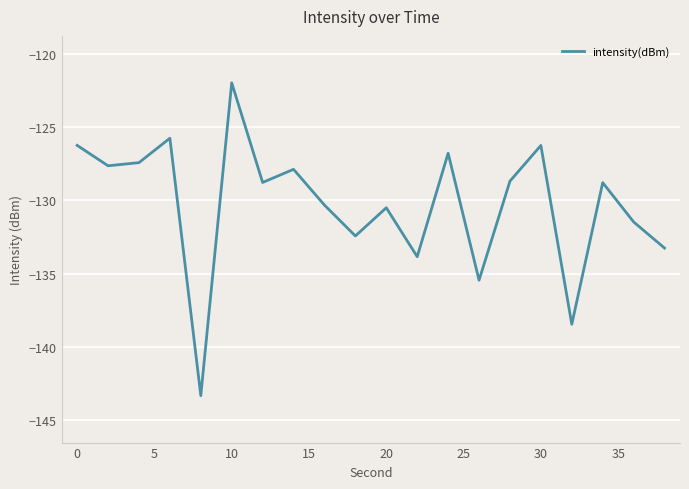

What is the difference between the maximum and minimum values?

21.4